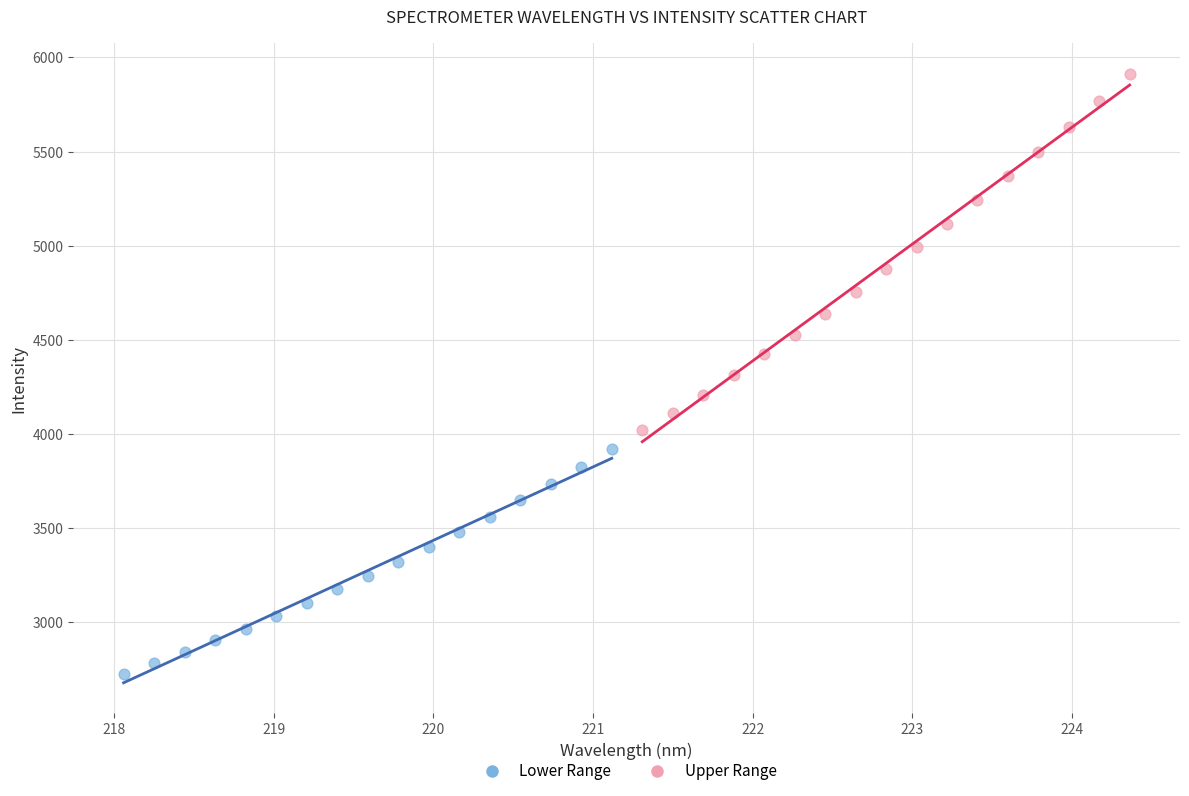

What are all the series names shown in the legend?

Lower Range, Upper Range